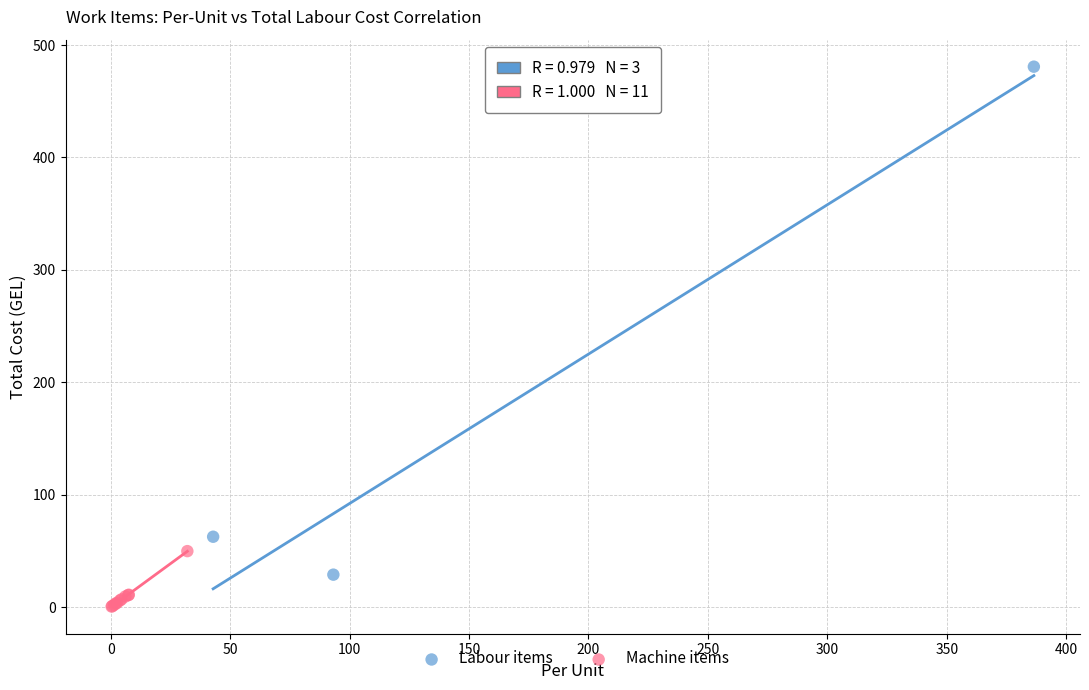

Which series reaches the maximum Y coordinate?

Labour items